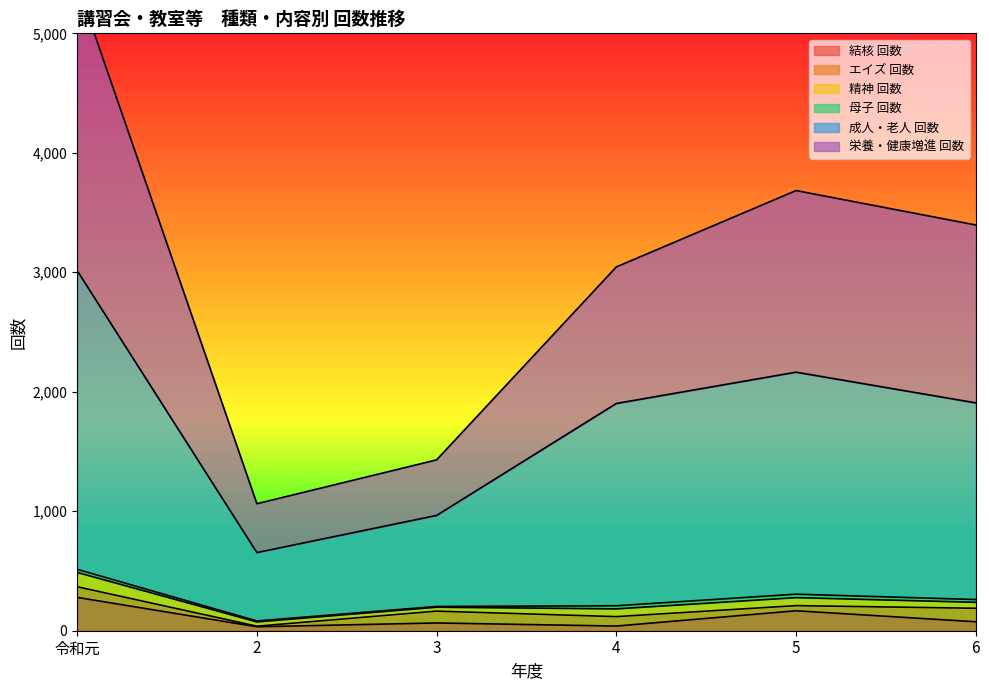

What is the highest value of the 結核 回数 series?

279